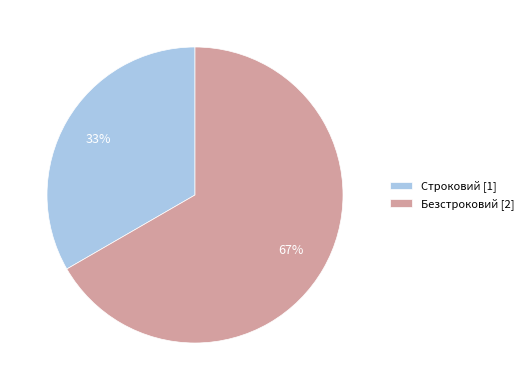

To the nearest percent, what percentage of the pie is Строковий?

33%